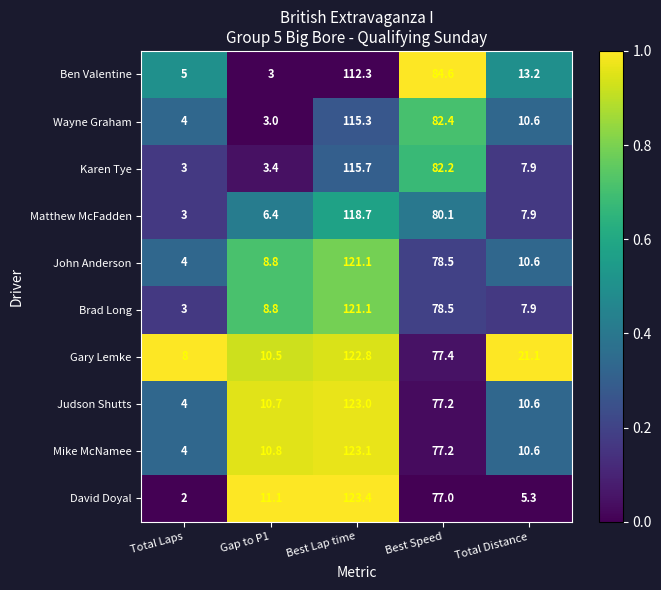

Rank the categories by Gary Lemke value from lowest to highest.

Total Laps, Gap to P1, Total Distance, Best Speed, Best Lap time